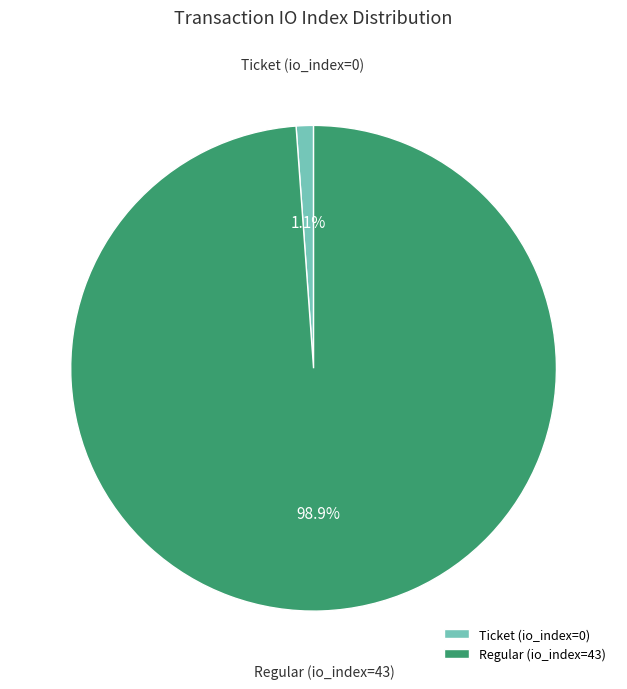

How many slices are in this pie chart?

2